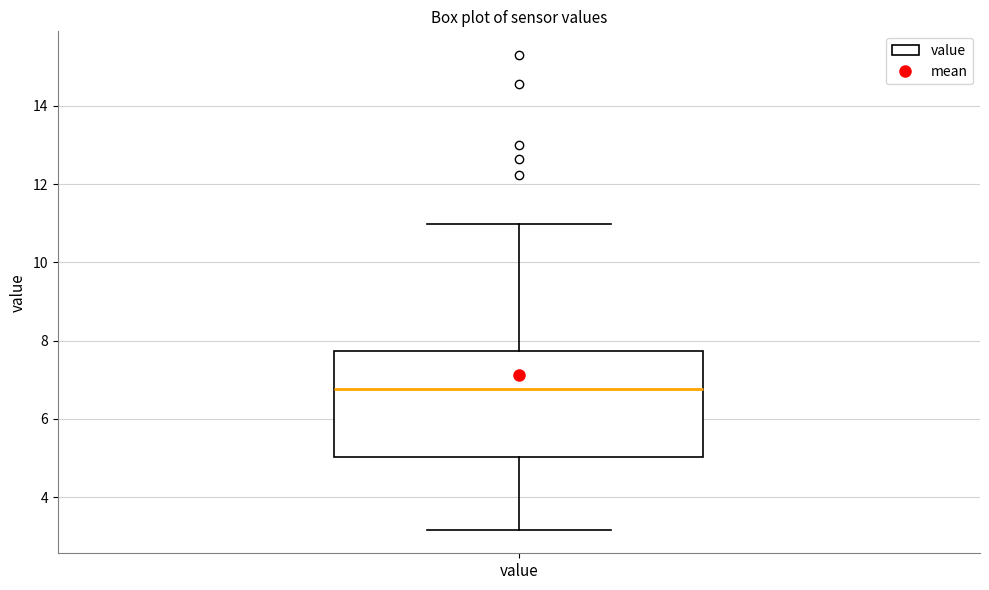

Where is the lower edge of the box for value on the y-axis? The values are not printed on the chart, so give them approximately, as read against the axis.

5.0